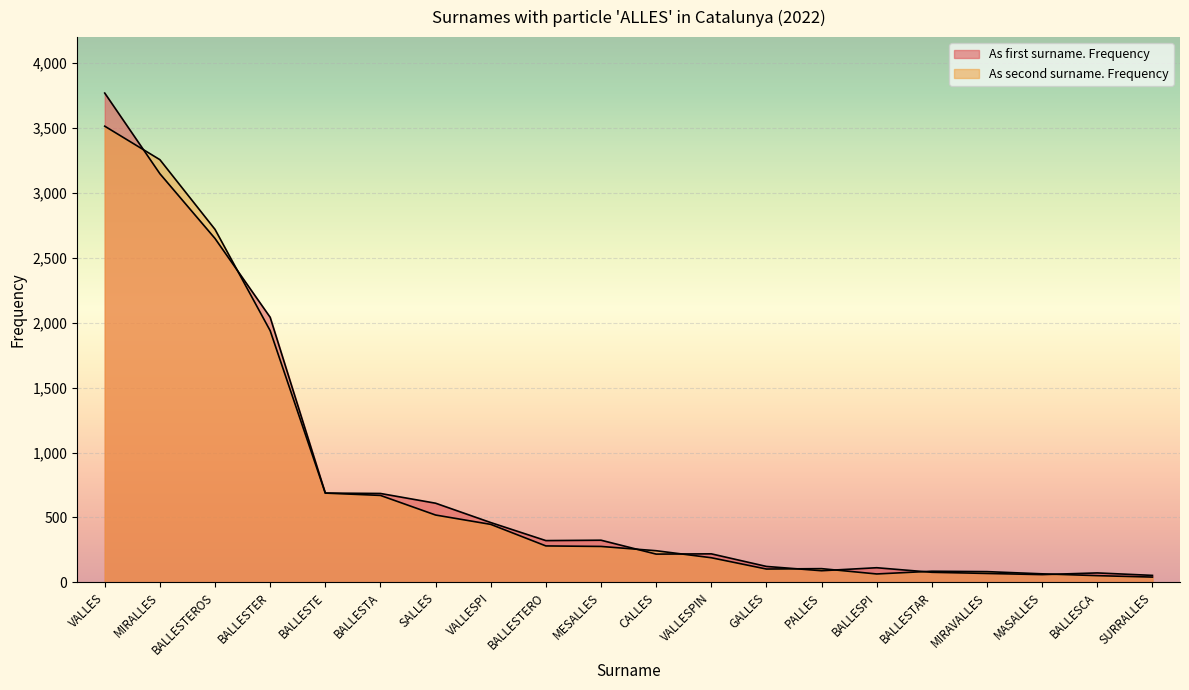

What is the difference between the maximum and minimum values in the As second surname. Frequency series?

3473